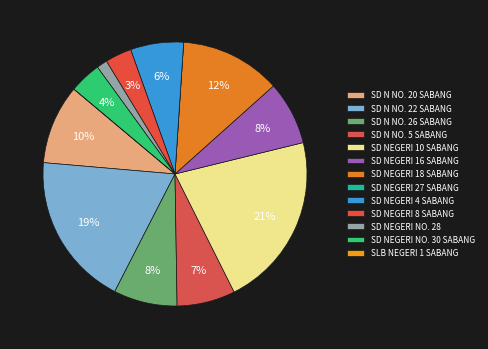

Count the number of slices in the pie.

13